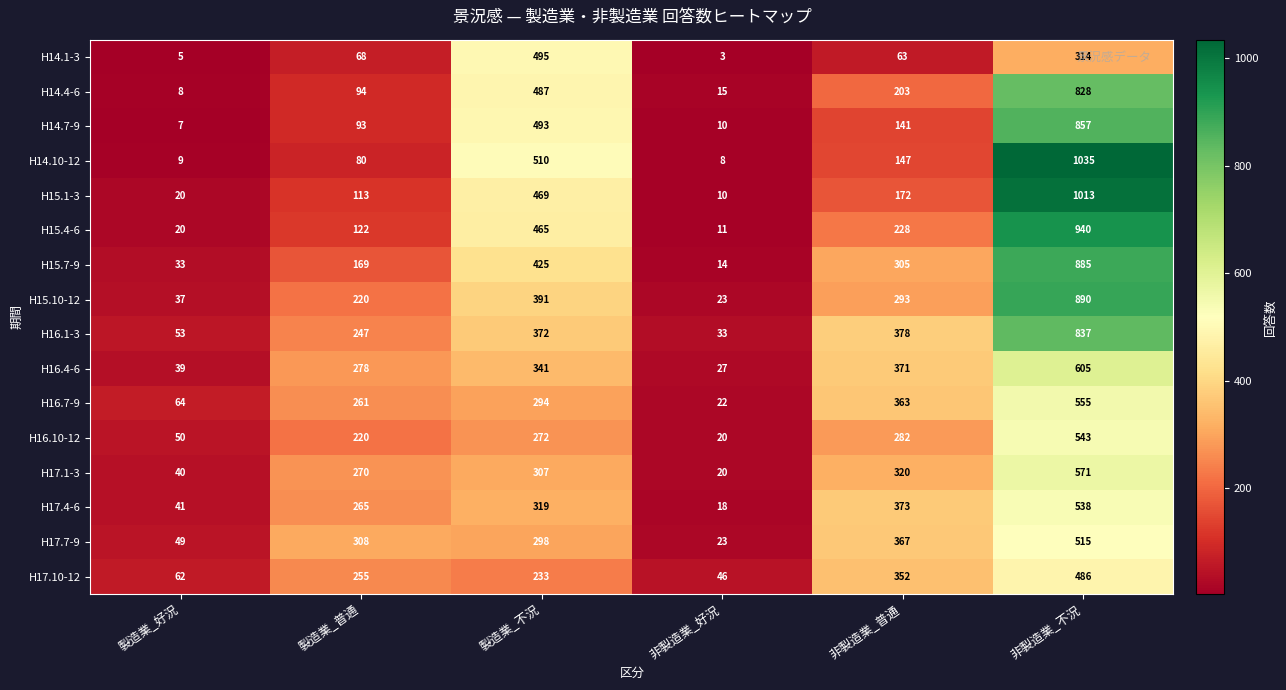

Which series has the largest range (max minus min)?

H14.10-12